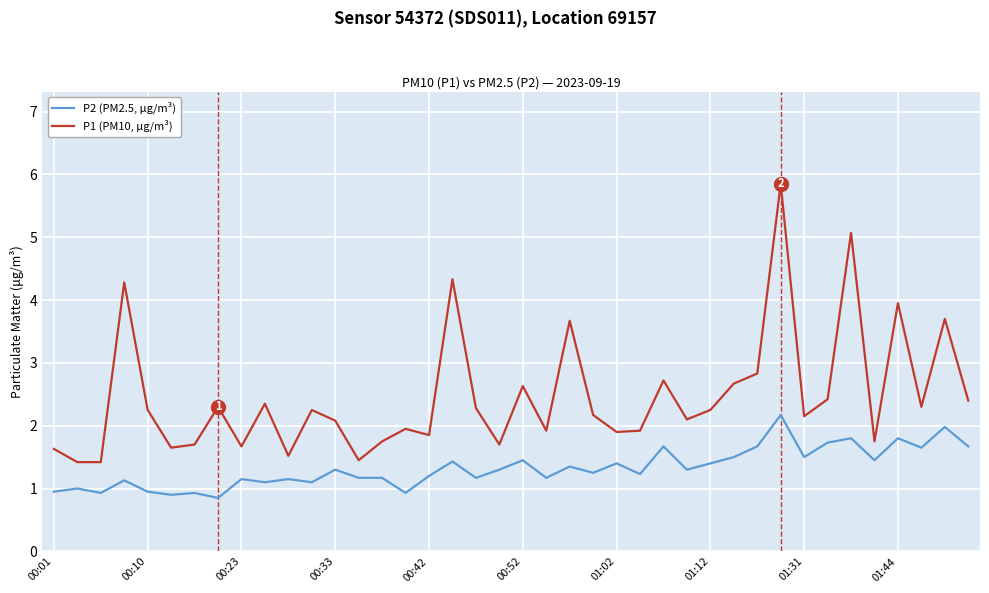

What is the difference between the maximum and minimum values in the P2 (PM2.5, μg/m³) series?

1.3